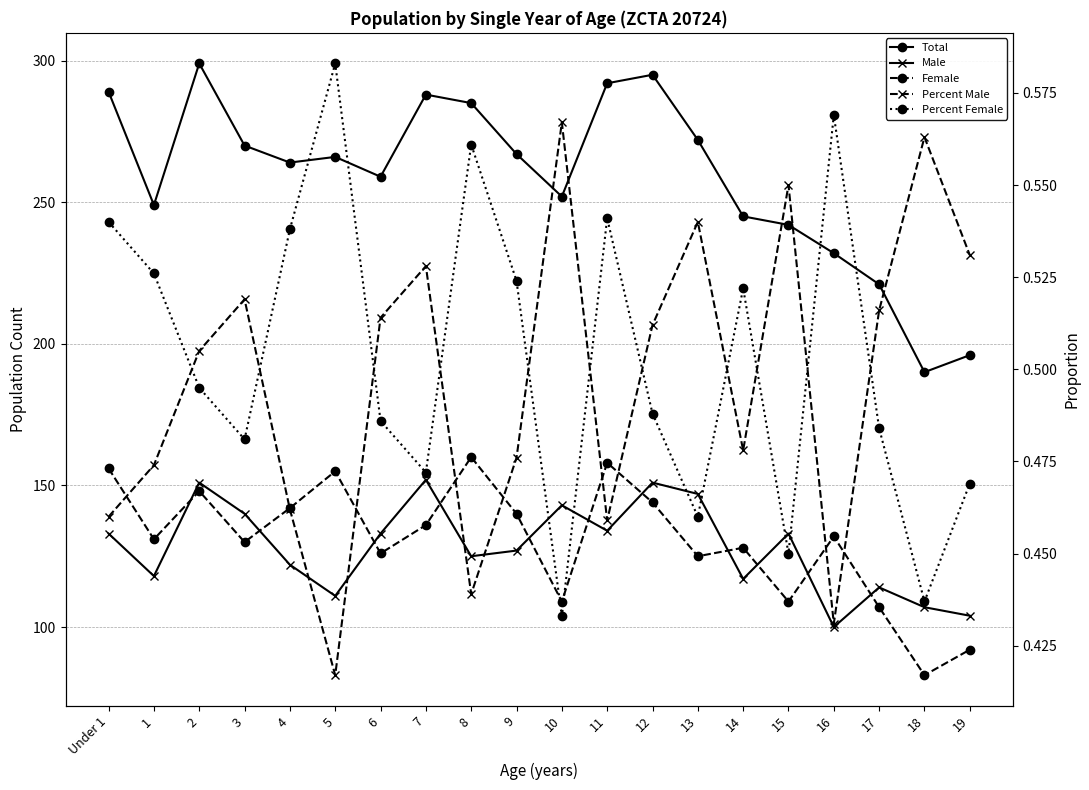

Which series has the widest spread of values?

Total